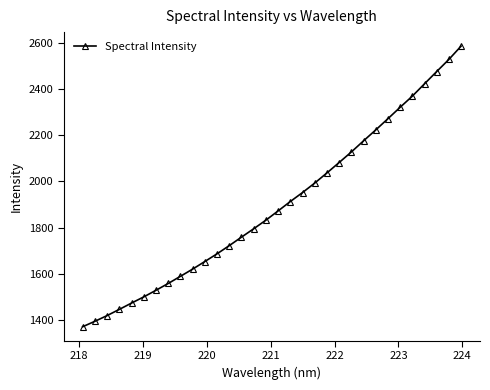

What is the minimum value shown in the chart?

1371.8